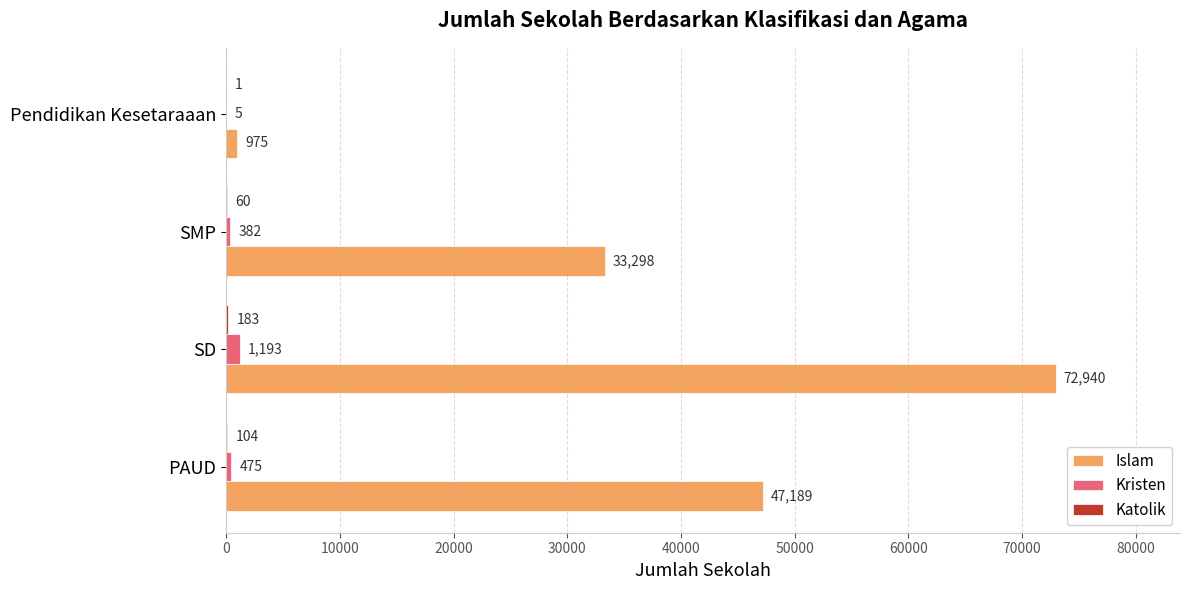

What is the sum of all Kristen values?

2055